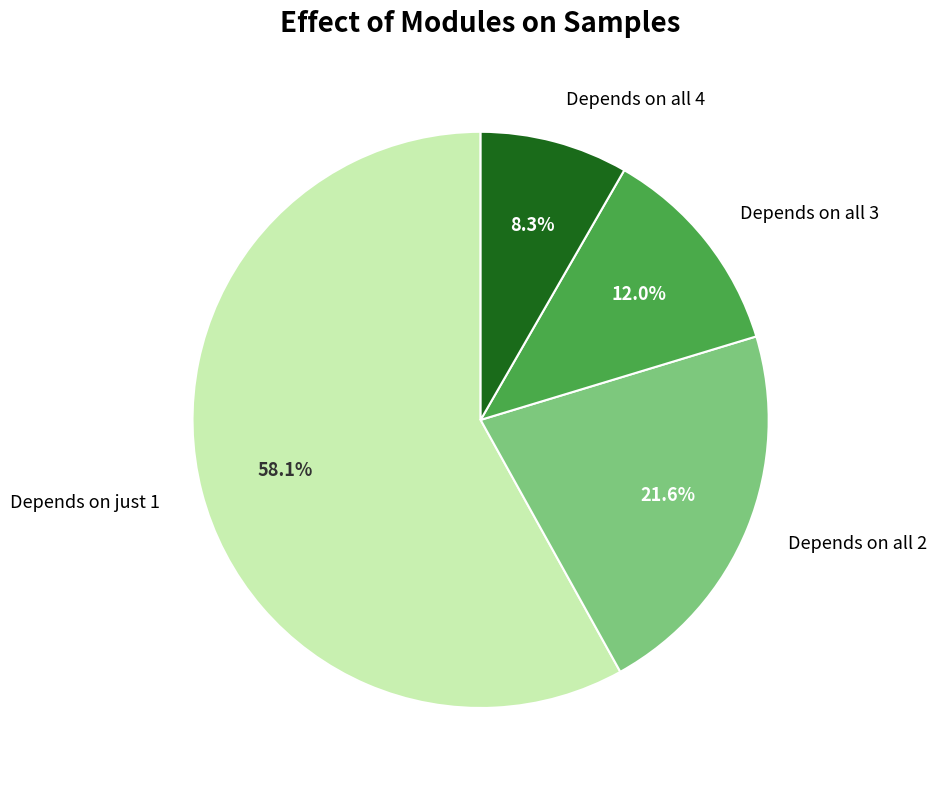

Count the number of slices in the pie.

4